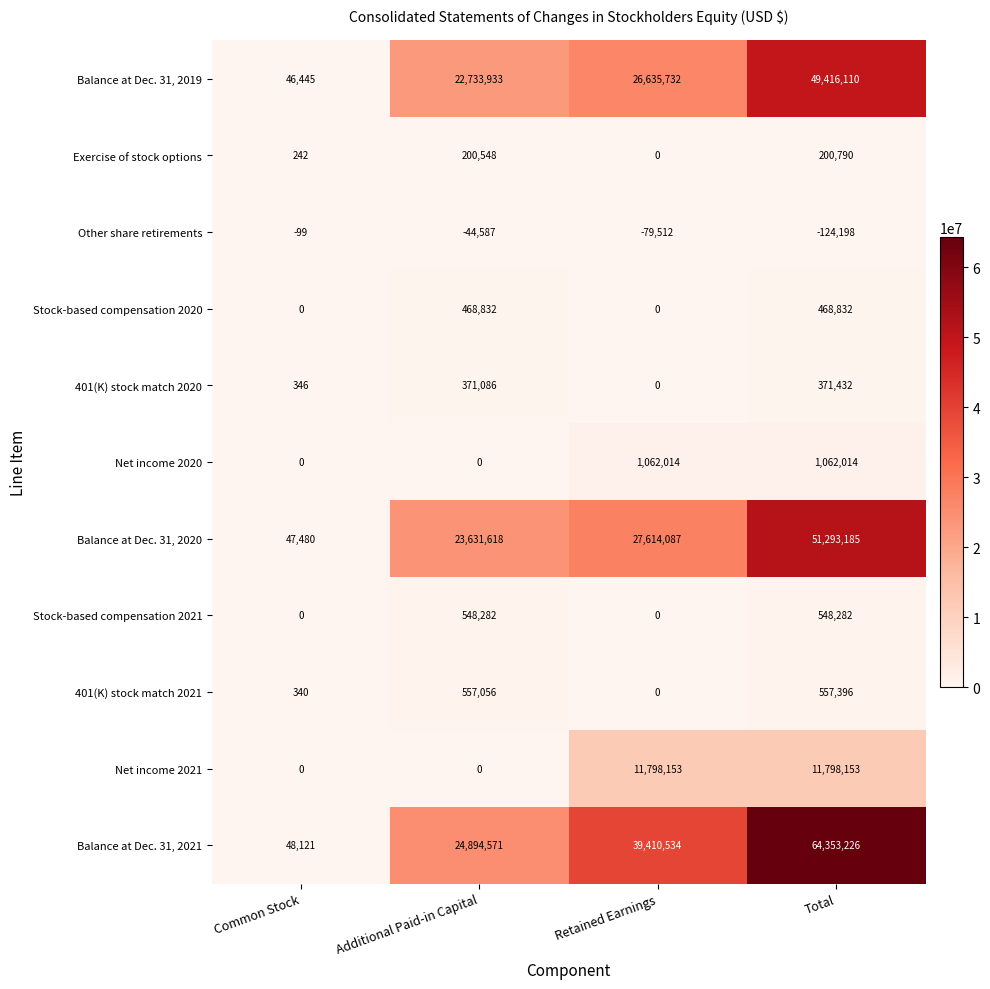

How many data points does each series have?

4